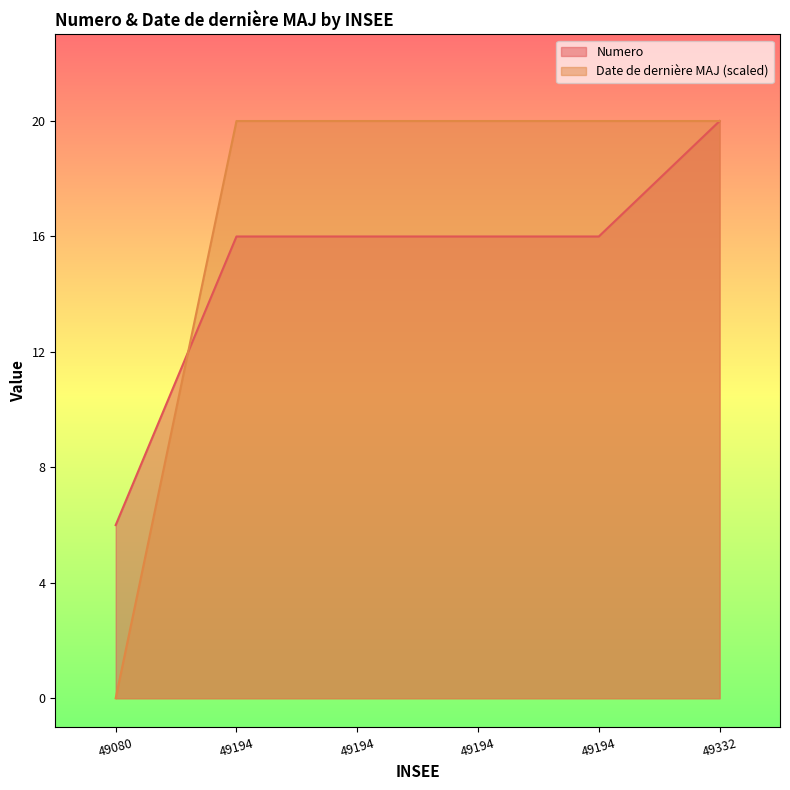

What is the average value of the Numero series?

15.0